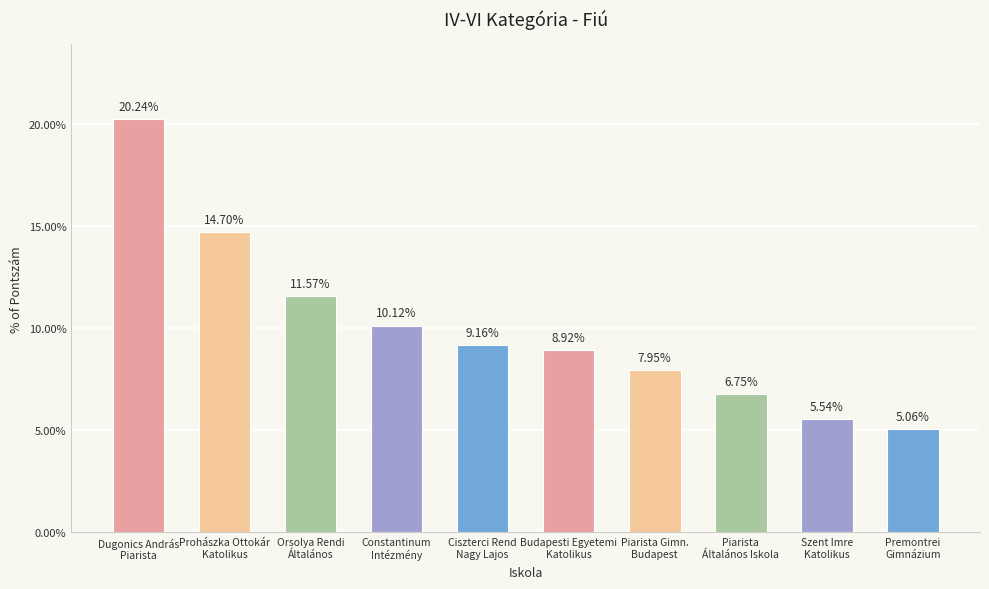

Which has a higher value, Dugonics András
Piarista or Budapesti Egyetemi
Katolikus?

Dugonics András
Piarista